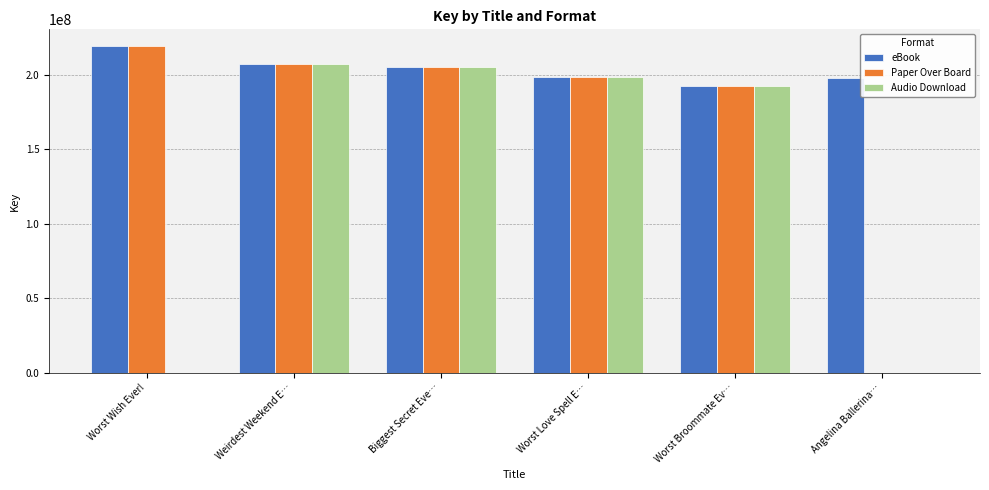

What is the highest value of the eBook series?

219575034